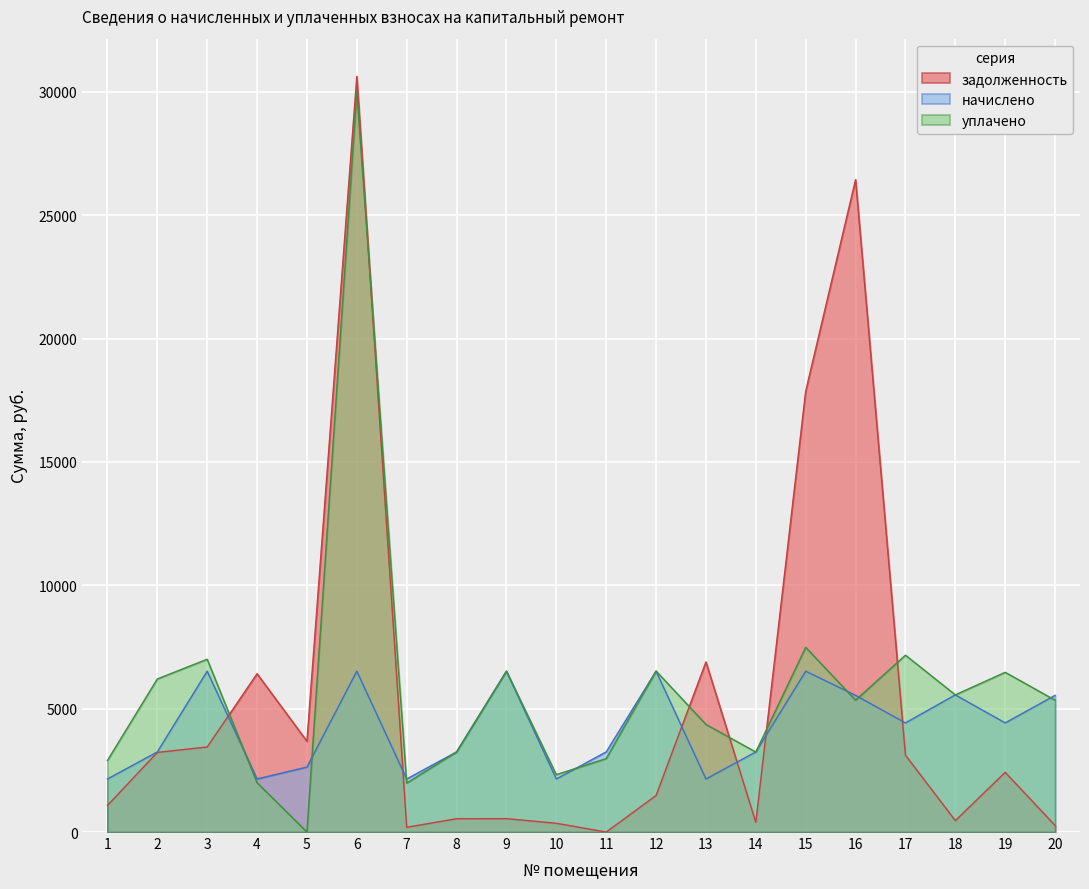

Rank the series by their maximum value, from lowest to highest.

начислено, уплачено, задолженность